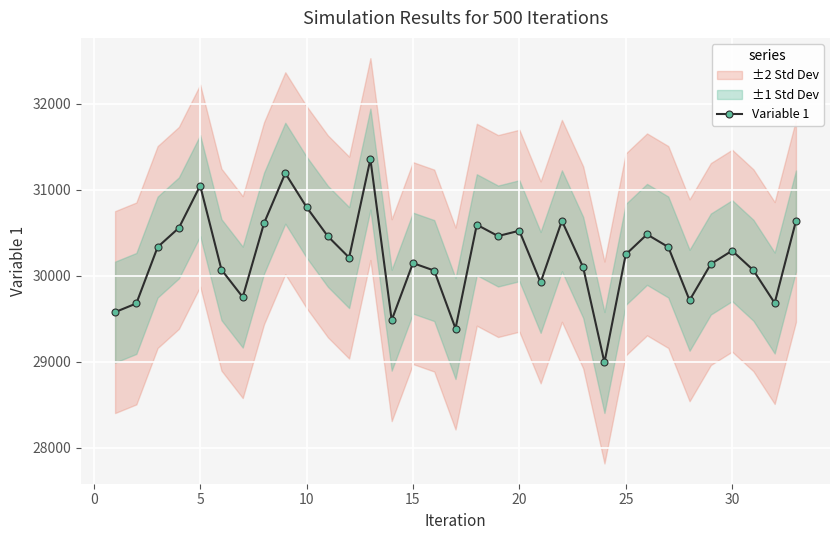

True or false: there are more than 0 points higher than both neighbors.

True